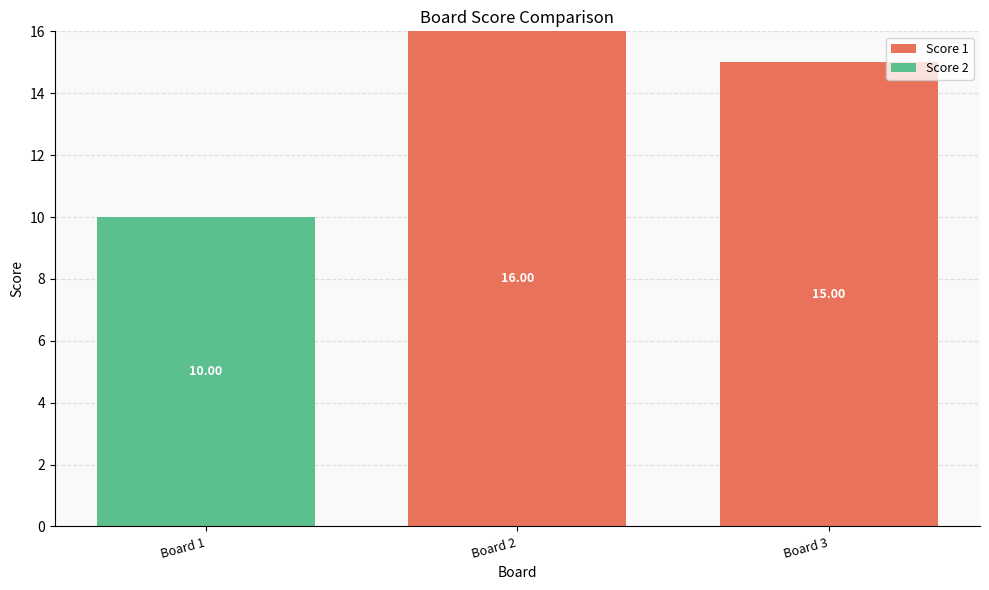

Count the number of data series in this chart.

2